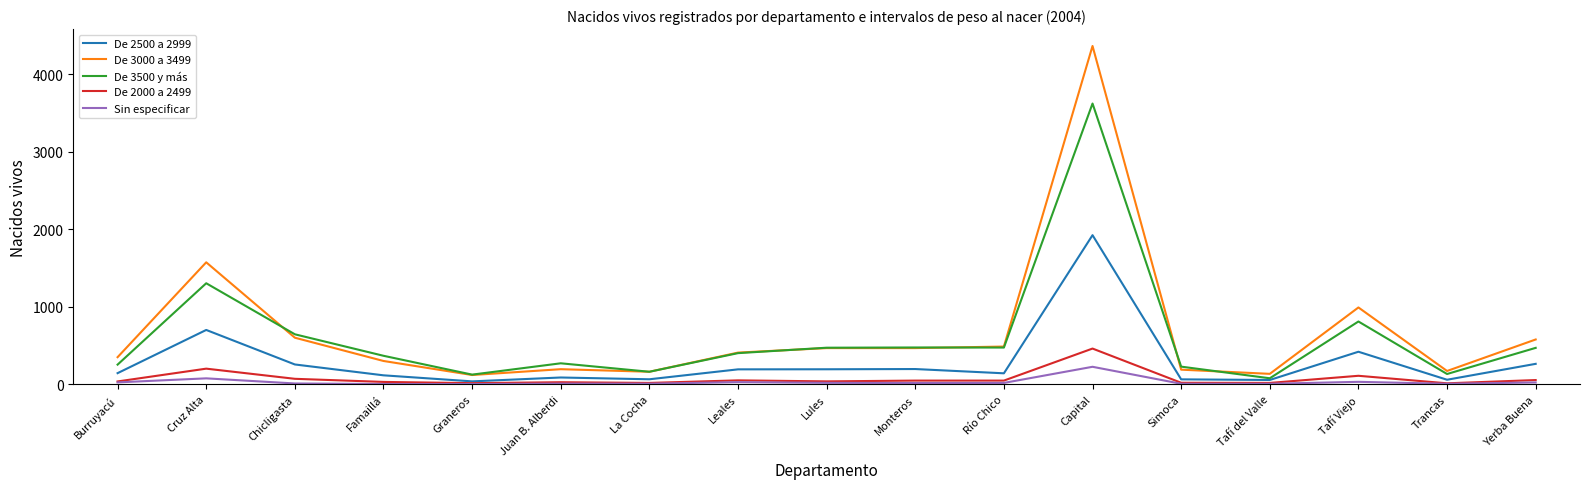

True or false: Sin especificar and De 3000 a 3499 cross at least once.

False